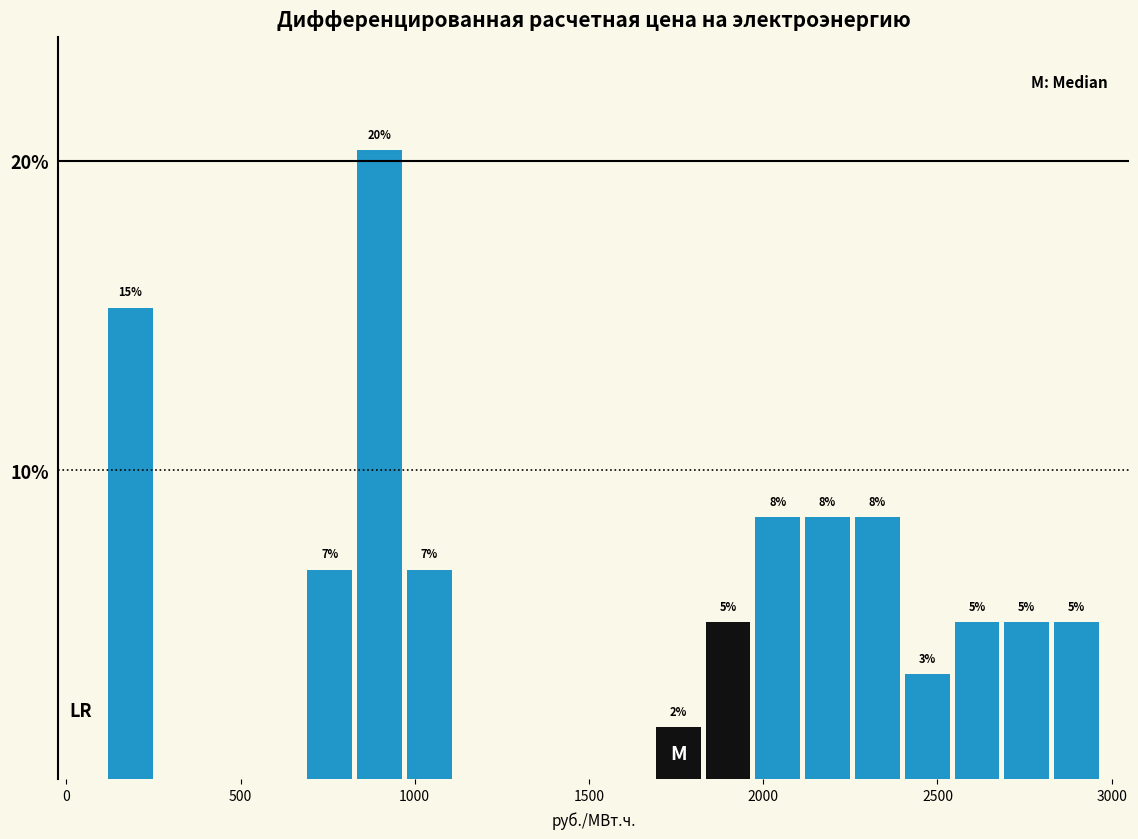

Around what value on the x-axis is the tallest bar? Give the approximate position of its centre, as read against the axis.

900